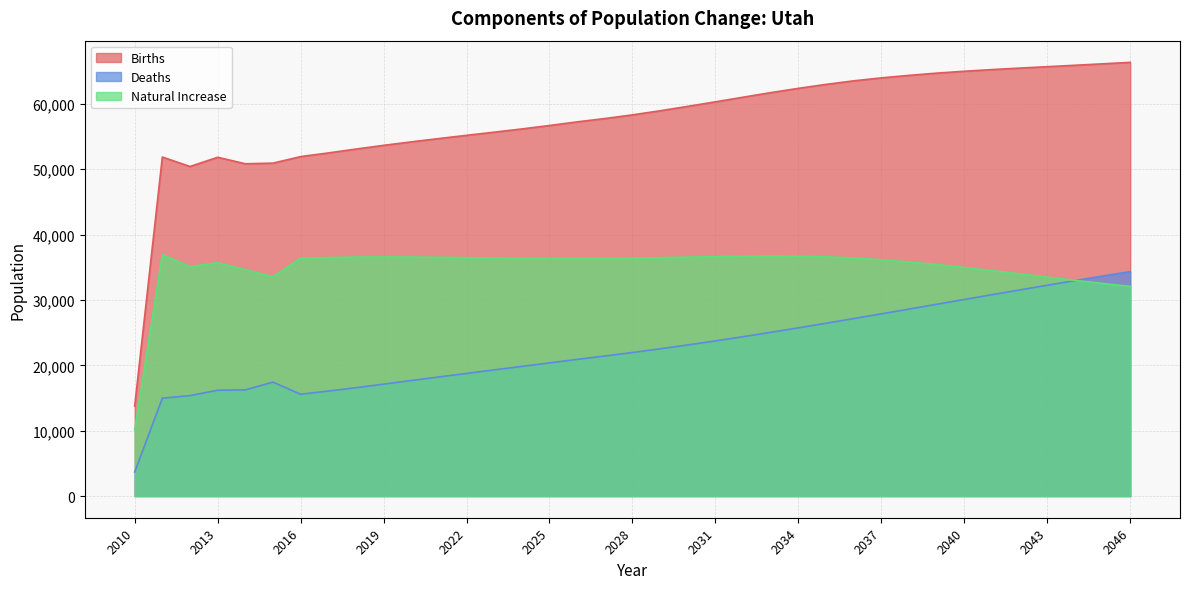

True or false: Deaths has more than 2 interior local peaks.

False